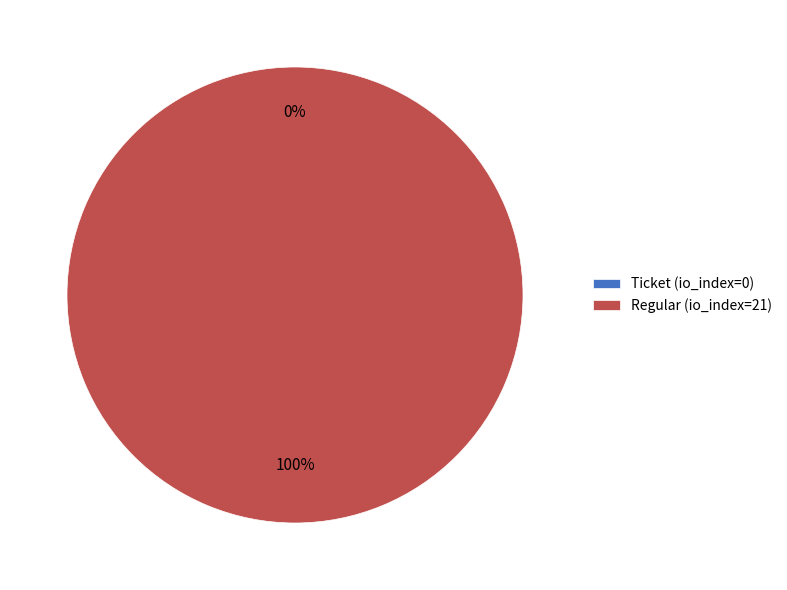

To the nearest percent, what is the average slice percentage?

50%